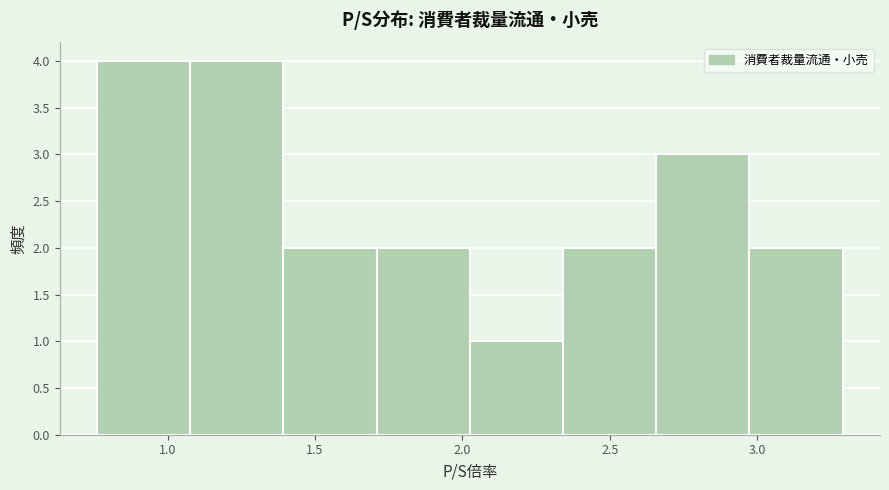

Reading left to right, list every bar in this chart as the range it spans on the x-axis followed by its height. Neither the bar edges nor the heights are printed on the chart, so give them approximately, as read against the axes.

0.75 to 1.10: 4
1.10 to 1.40: 4
1.40 to 1.70: 2
1.70 to 2.05: 2
2.05 to 2.35: 1
2.35 to 2.65: 2
2.65 to 2.95: 3
2.95 to 3.30: 2